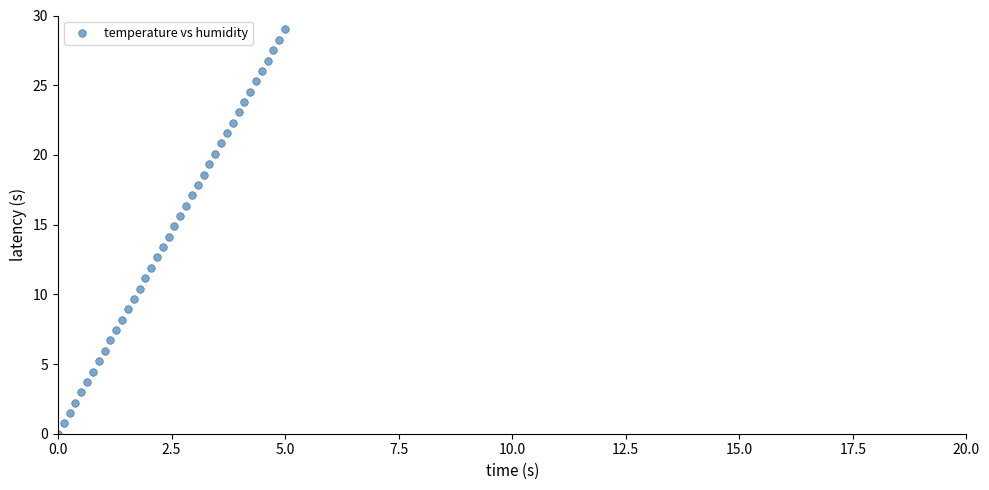

What is the range of Y values (max minus min)?

29.0